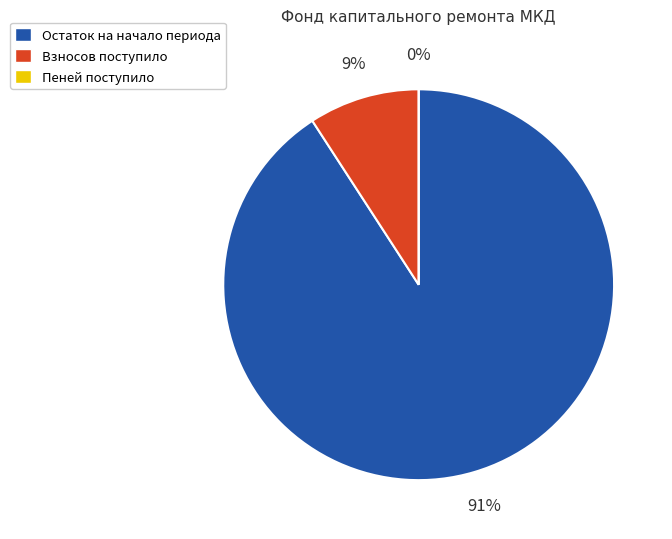

How many segments does this pie chart have?

3